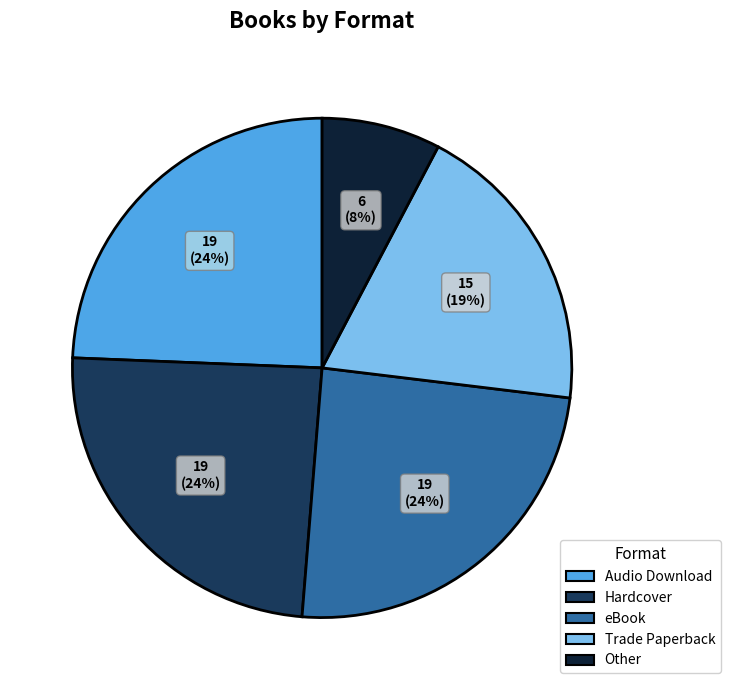

Is there any slice that represents more than half of the pie?

No